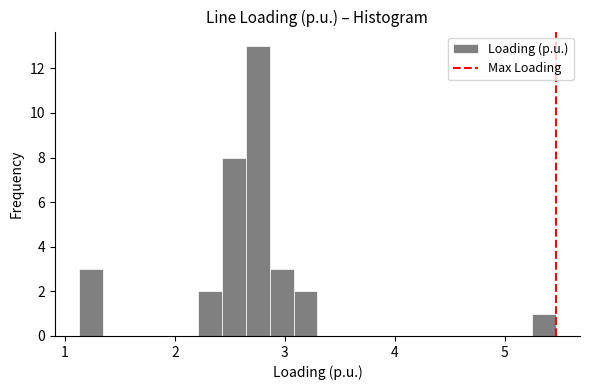

Read against the x-axis, roughly where is the centre of the tallest bar?

2.8